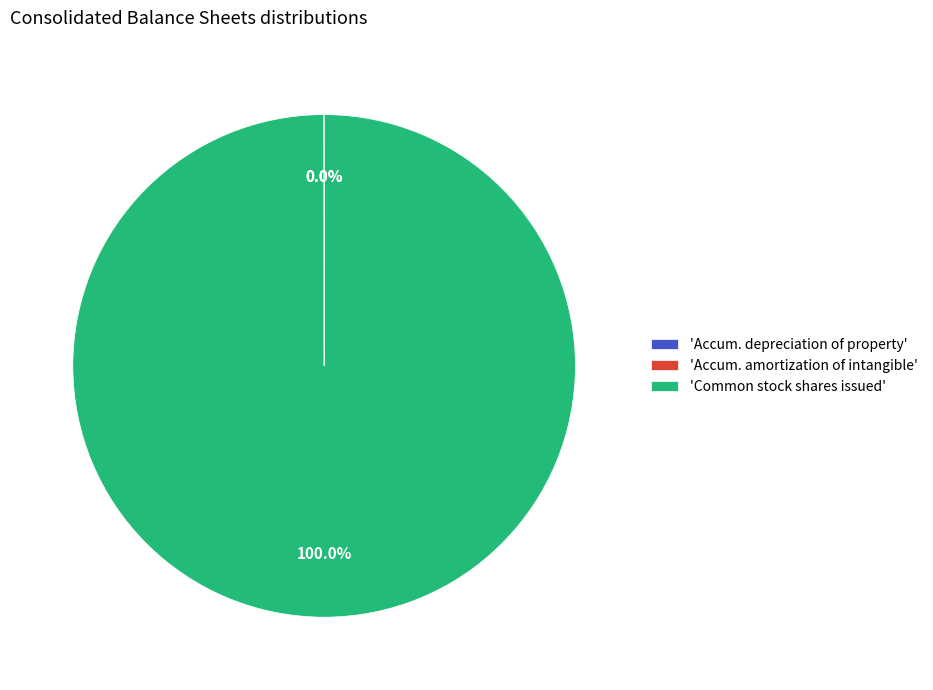

Is there a majority slice in this chart?

Yes